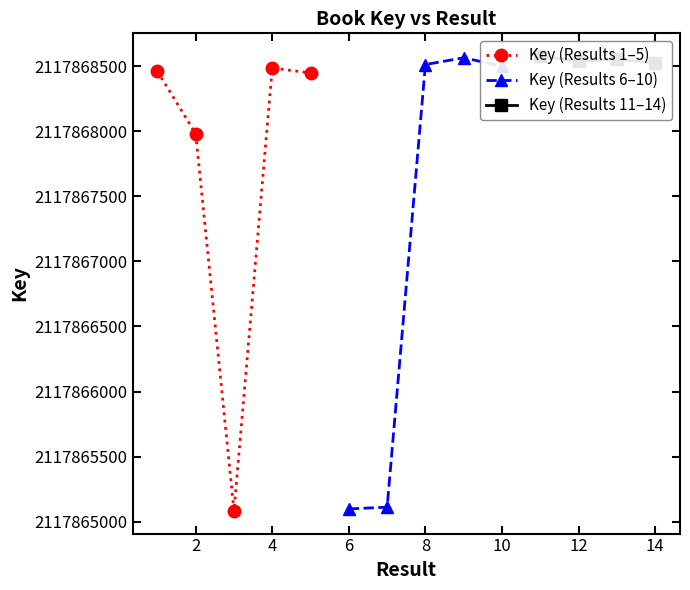

List the labels in order of value, smallest first.

3, 6, 7, 2, 5, 1, 4, 10, 8, 14, 12, 13, 9, 11